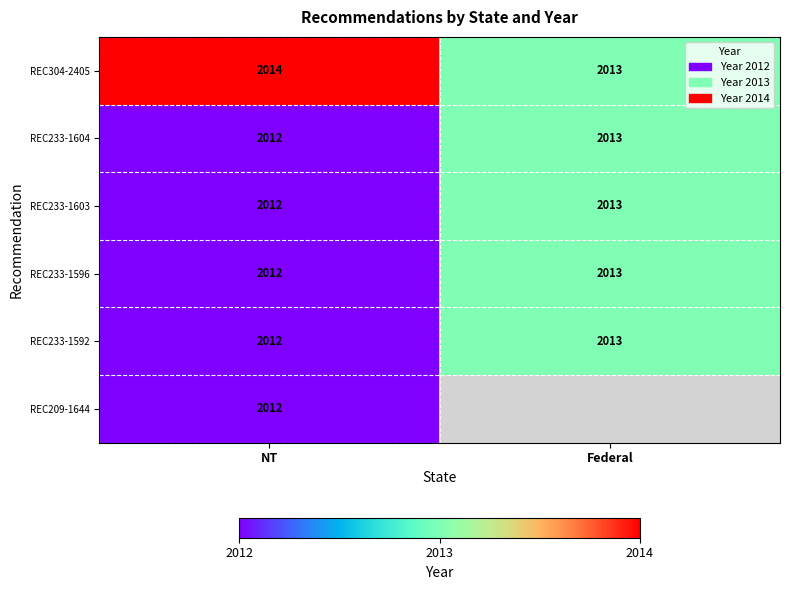

Is it true that REC233-1604 equals 2013 at Federal?

True